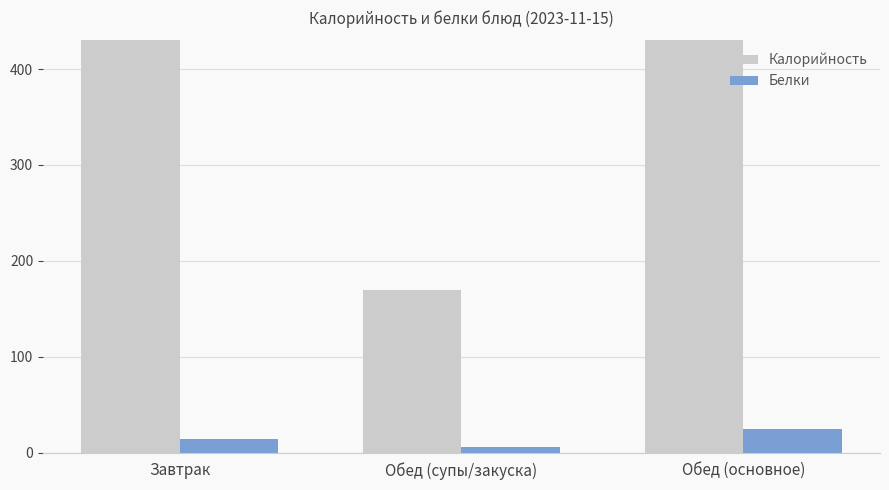

How many groups of bars are there?

3